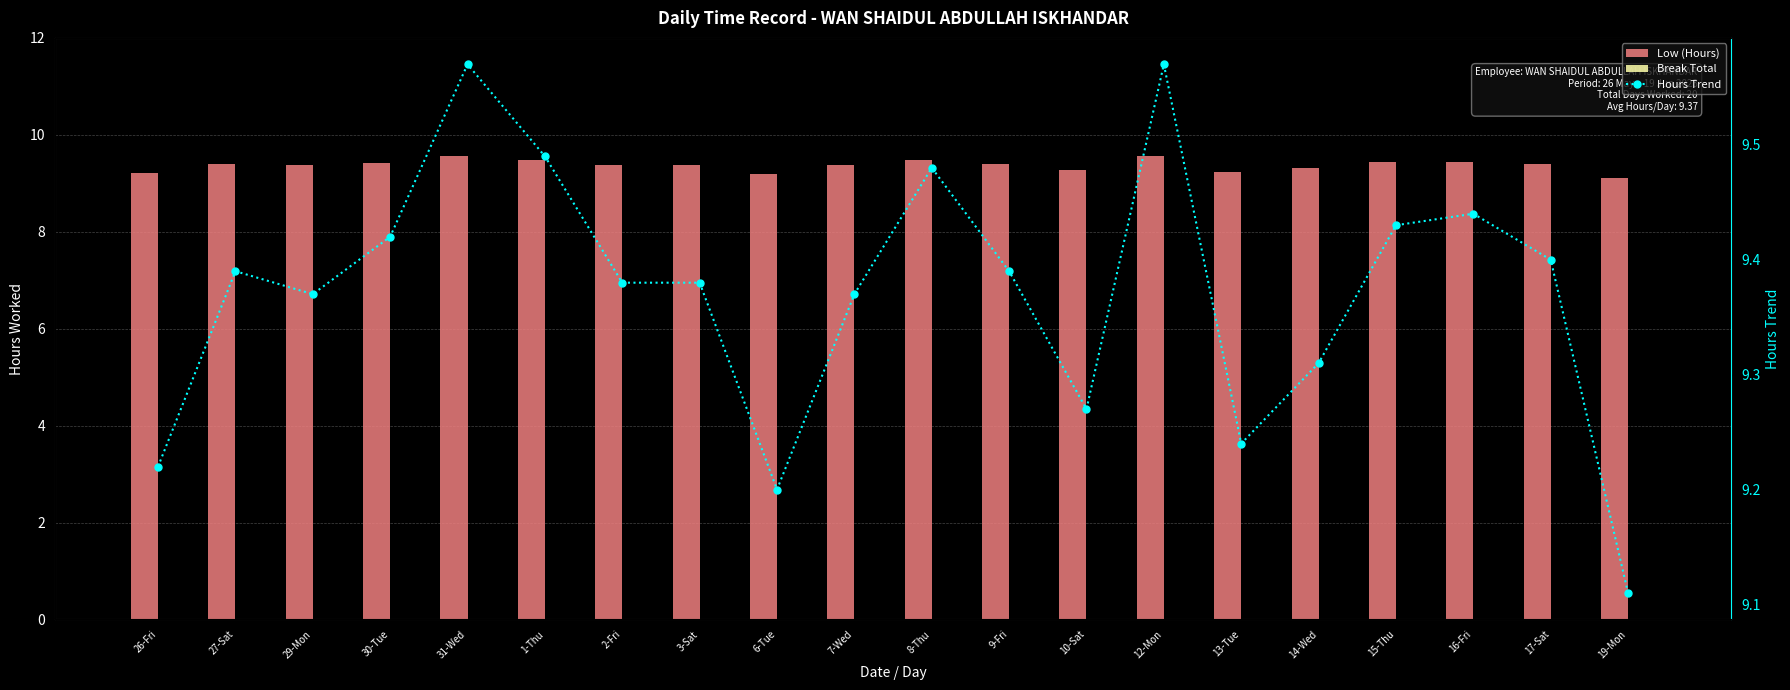

What is the lowest value of the Low (Hours) series?

9.1